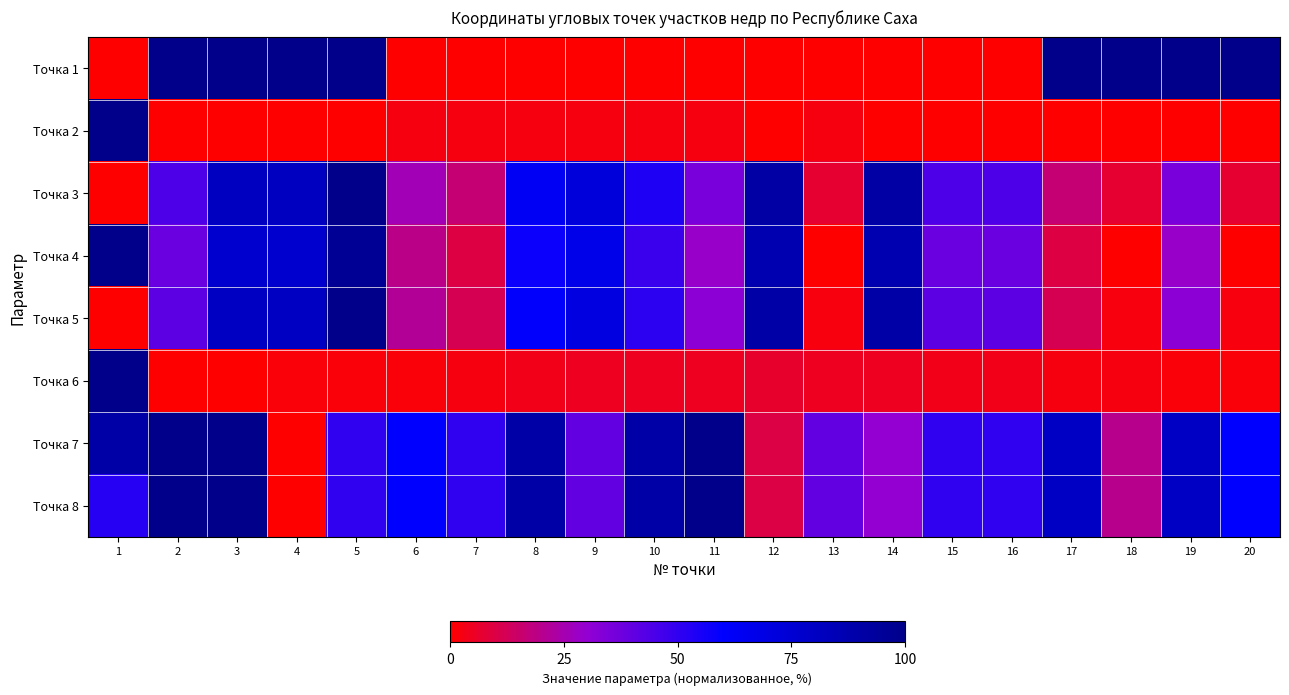

Reading left to right, extract all data points from this chart.

Точка 1: 1=0.0	2=100.0	3=100.0	4=100.0	5=100.0	6=0.0	7=0.0	8=0.0	9=0.0	10=0.0	11=0.0	12=0.0	13=0.0	14=0.0	15=0.0	16=0.0	17=100.0	18=100.0	19=100.0	20=100.0
Точка 2: 1=100.0	2=0.0	3=0.0	4=0.0	5=0.0	6=2.4	7=2.4	8=2.4	9=2.4	10=2.4	11=2.4	12=0.0	13=2.4	14=0.0	15=0.0	16=0.0	17=0.0	18=0.0	19=0.0	20=0.0
Точка 3: 1=0.0	2=44.4	3=81.5	4=81.5	5=100.0	6=25.9	7=16.7	8=63.0	9=72.2	10=53.7	11=35.2	12=90.7	13=7.4	14=90.7	15=44.4	16=44.4	17=16.7	18=7.4	19=35.2	20=7.4
Точка 4: 1=100.0	2=38.5	3=76.9	4=76.9	5=96.2	6=19.2	7=9.6	8=57.7	9=67.3	10=48.1	11=28.8	12=86.5	13=0.0	14=86.5	15=38.5	16=38.5	17=9.6	18=0.0	19=28.8	20=0.0
Точка 5: 1=0.0	2=41.2	3=80.4	4=80.4	5=100.0	6=21.6	7=11.8	8=60.8	9=70.6	10=51.0	11=31.4	12=90.2	13=2.0	14=90.2	15=41.2	16=41.2	17=11.8	18=2.0	19=31.4	20=2.0
Точка 6: 1=100.0	2=0.0	3=0.0	4=1.2	5=1.2	6=1.2	7=2.5	8=3.8	9=5.0	10=5.0	11=5.0	12=6.2	13=5.0	14=5.0	15=3.8	16=3.8	17=2.5	18=2.5	19=1.2	20=1.2
Точка 7: 1=90.0	2=100.0	3=100.0	4=0.0	5=50.0	6=60.0	7=50.0	8=90.0	9=40.0	10=90.0	11=100.0	12=10.0	13=40.0	14=30.0	15=50.0	16=50.0	17=80.0	18=20.0	19=80.0	20=60.0
Точка 8: 1=52.0	2=100.0	3=100.0	4=0.0	5=50.0	6=60.0	7=50.0	8=90.0	9=40.0	10=90.0	11=100.0	12=10.0	13=40.0	14=30.0	15=50.0	16=50.0	17=80.0	18=20.0	19=80.0	20=60.0